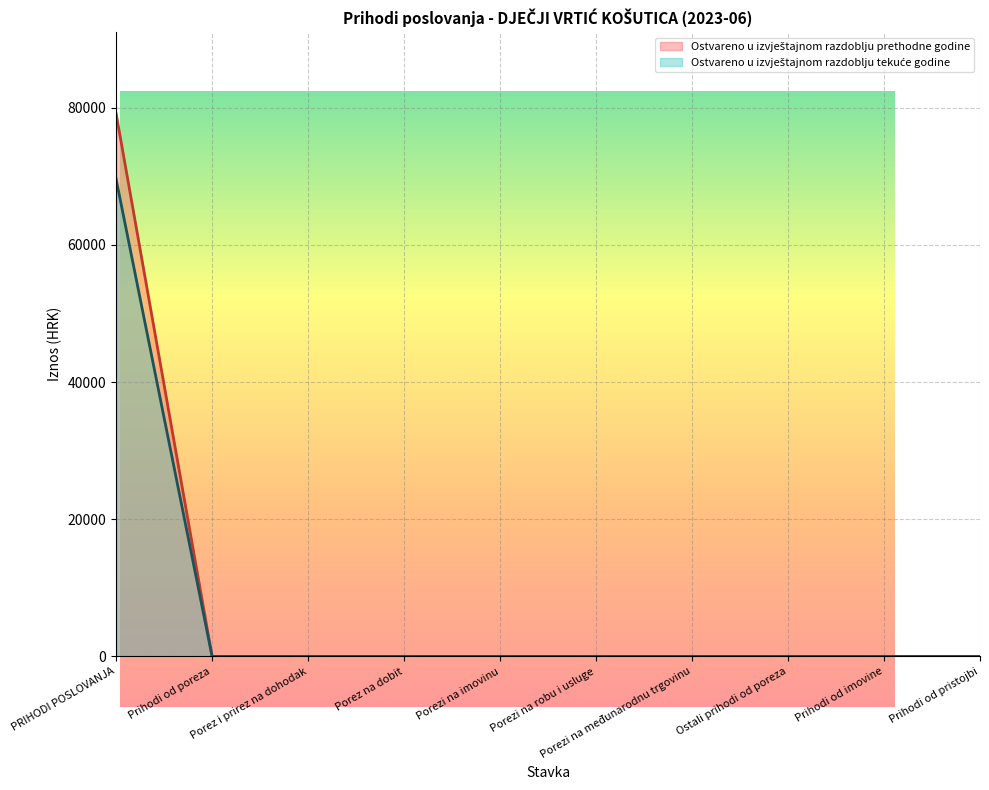

At which category does the chart reach its minimum across all series?

Prihodi od poreza